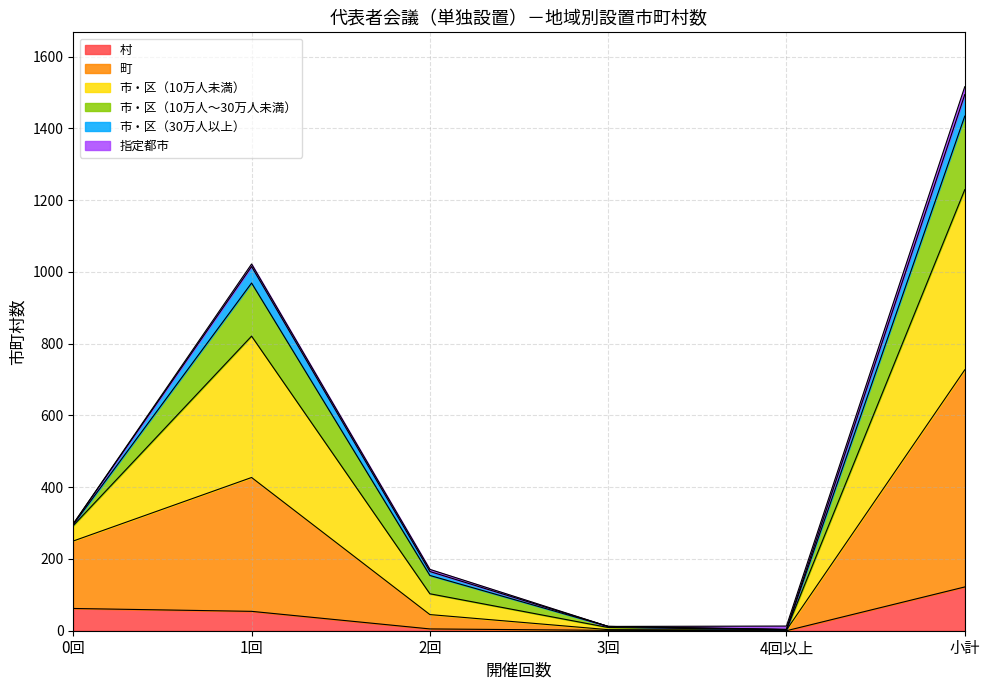

At which category is the sum across all series the highest?

小計